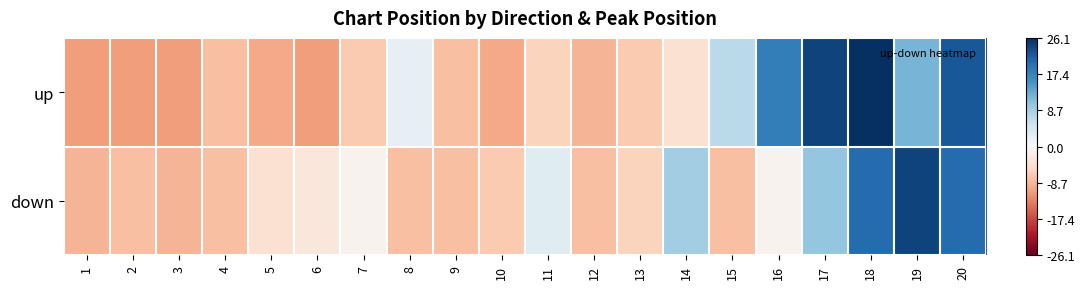

Which series changed the most between 12 and 20?

up